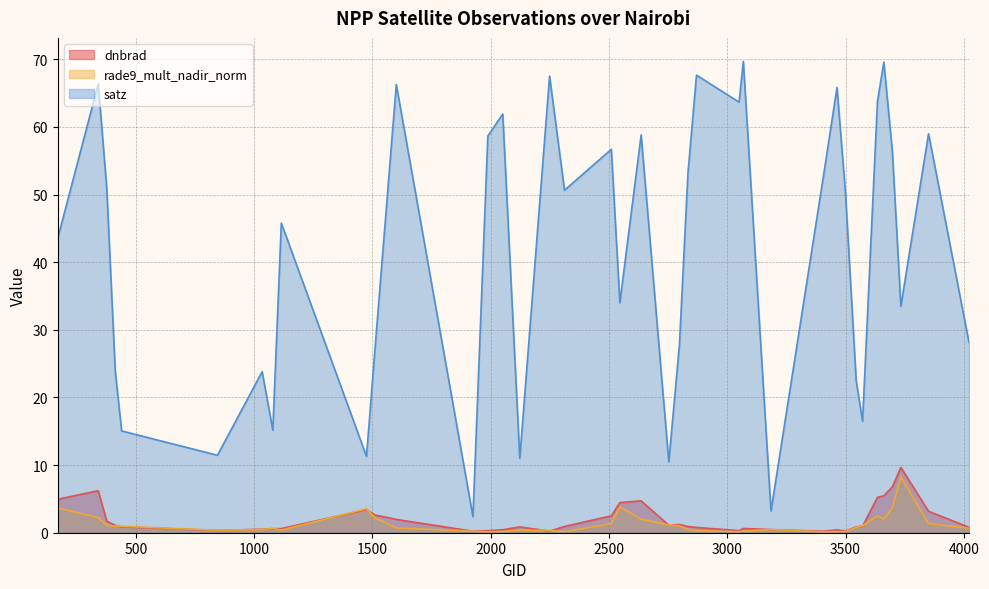

Count the number of data series in this chart.

3